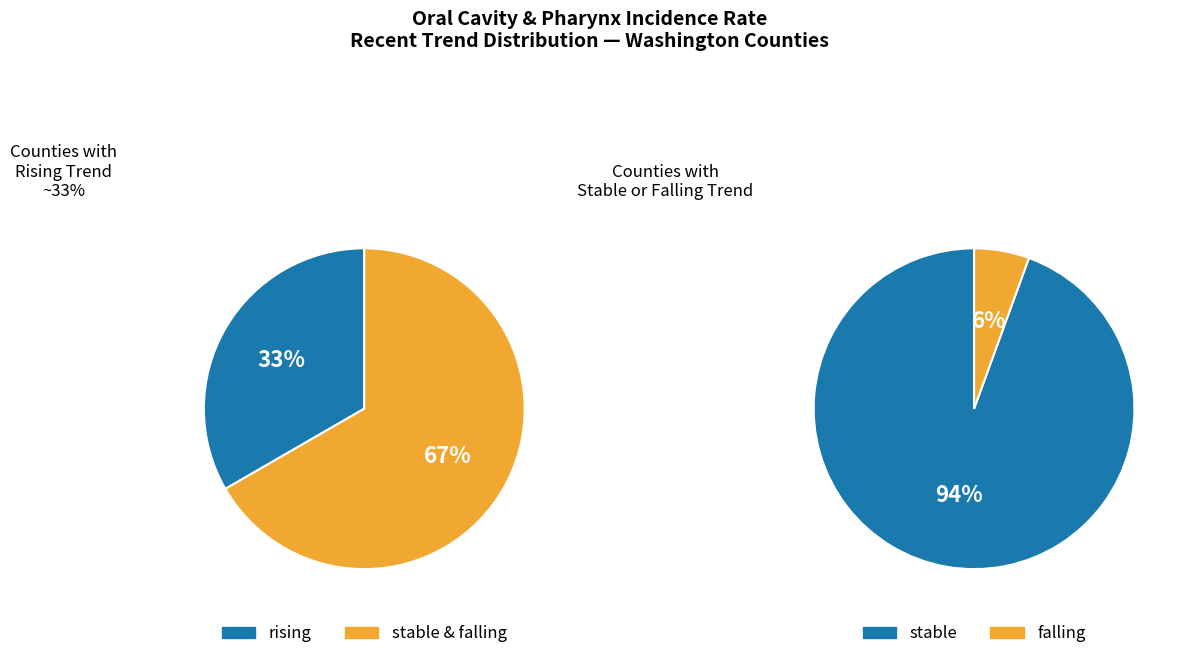

Rank the categories by value from highest to lowest.

stable, rising, falling